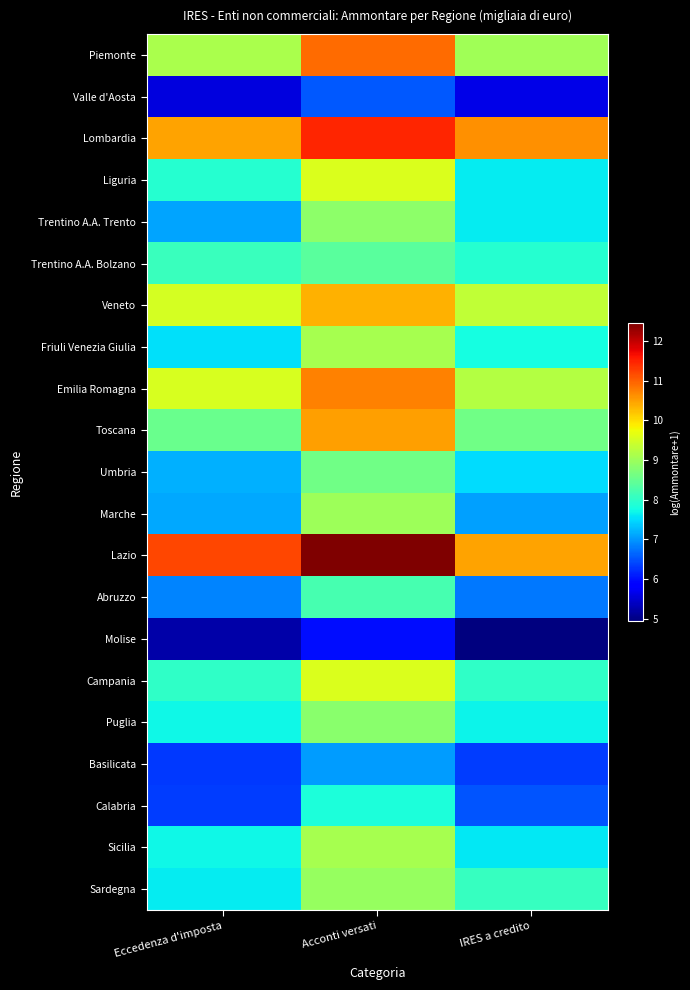

At how many categories does at least one series exceed 10?

3